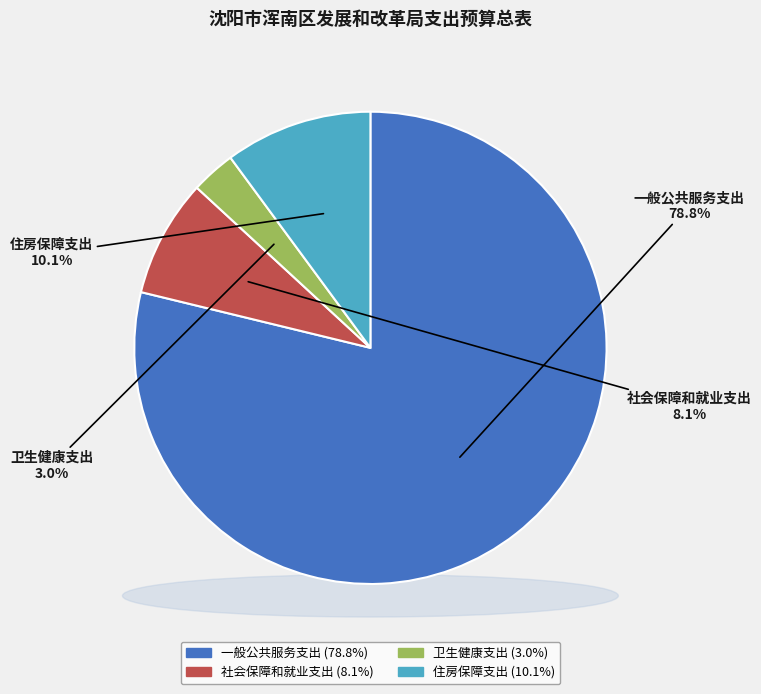

What percentage is NOT represented by 住房保障支出?

89.9%